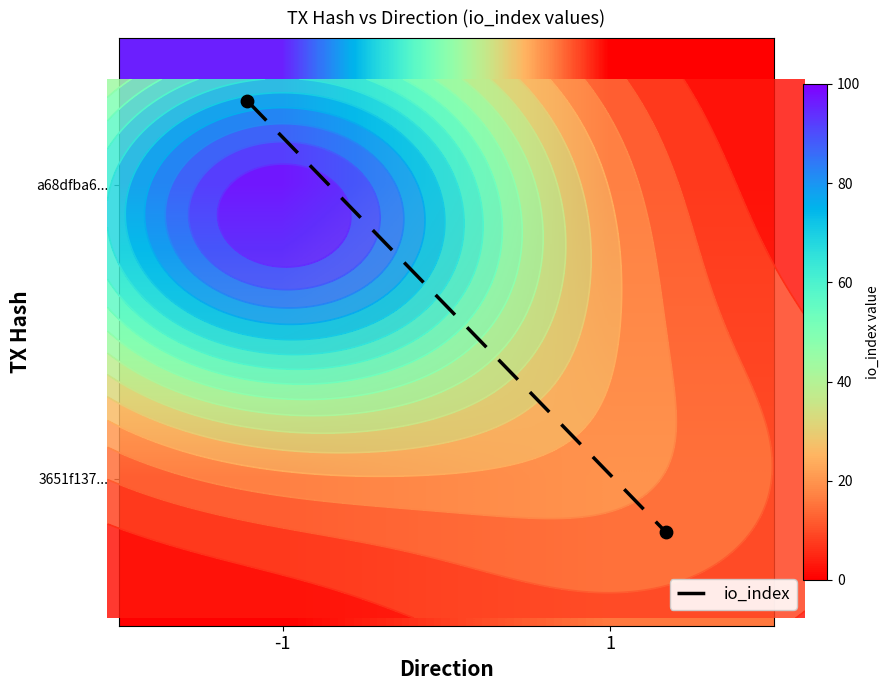

Count the a68dfba6... values in the range 0 to 96.

2